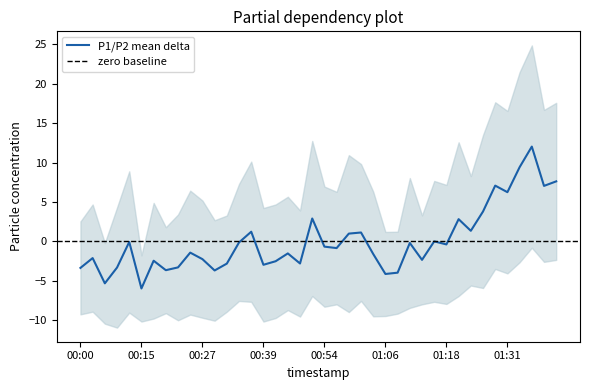

Where does the data first go above 0?

00:37